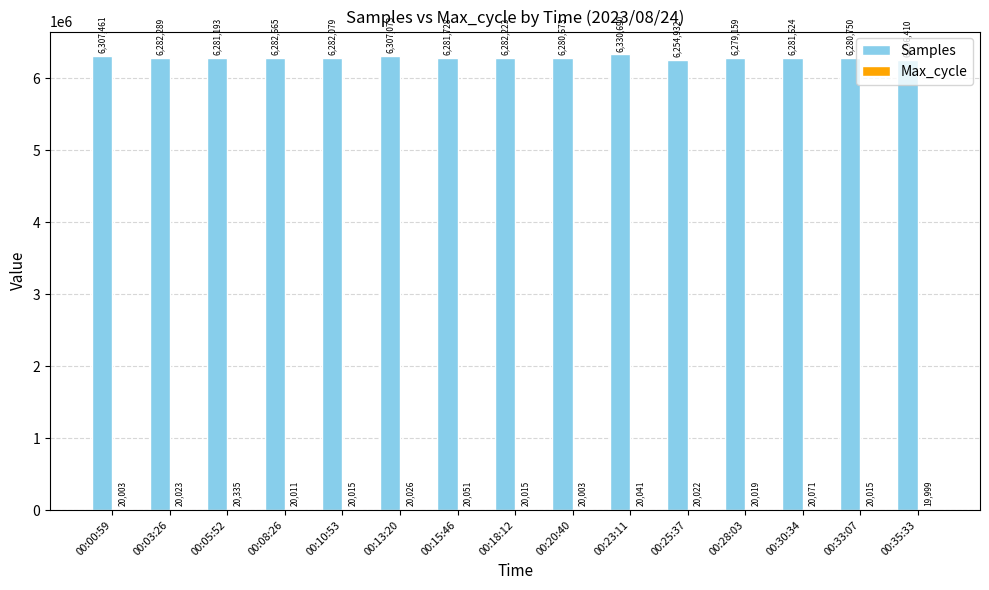

Which category has the lowest value across all series?

00:35:33